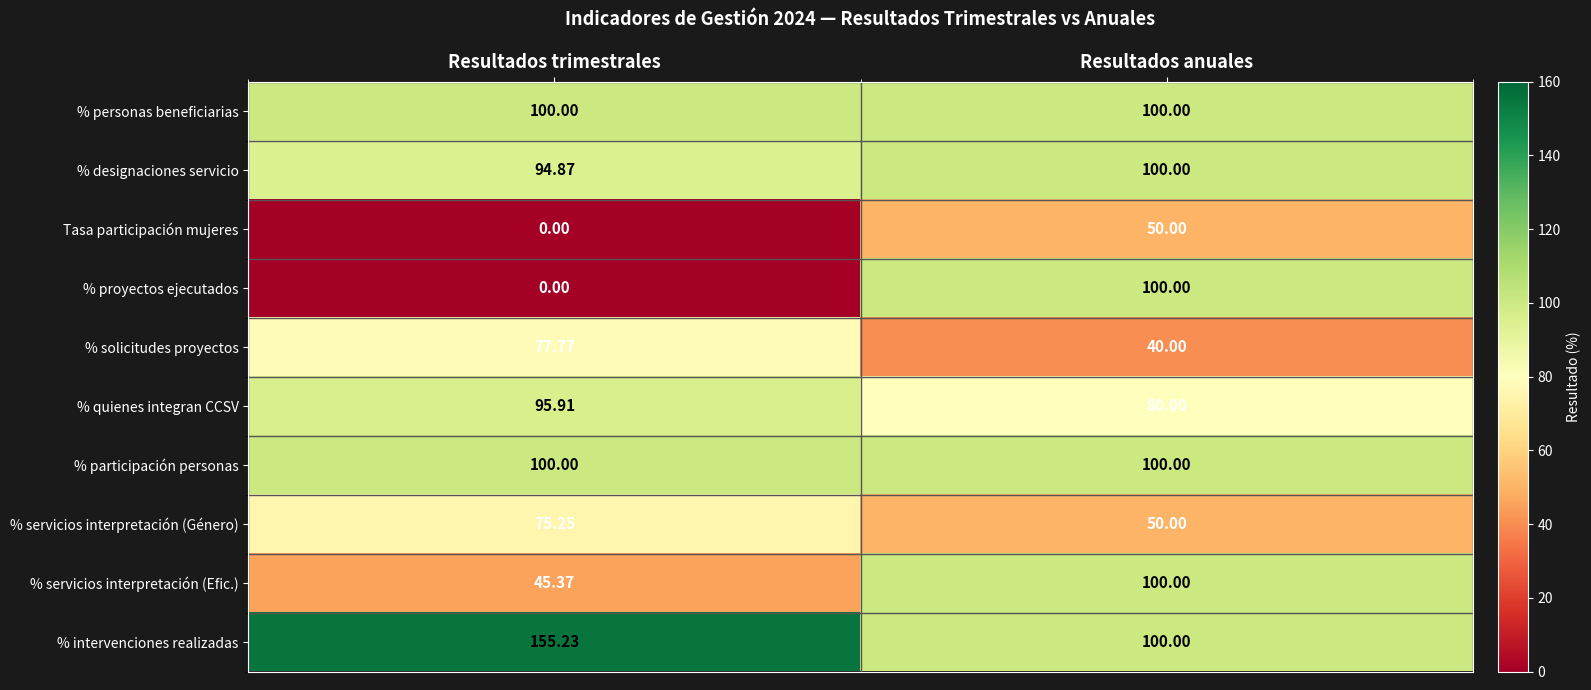

Which series has the largest total across all categories?

% intervenciones realizadas